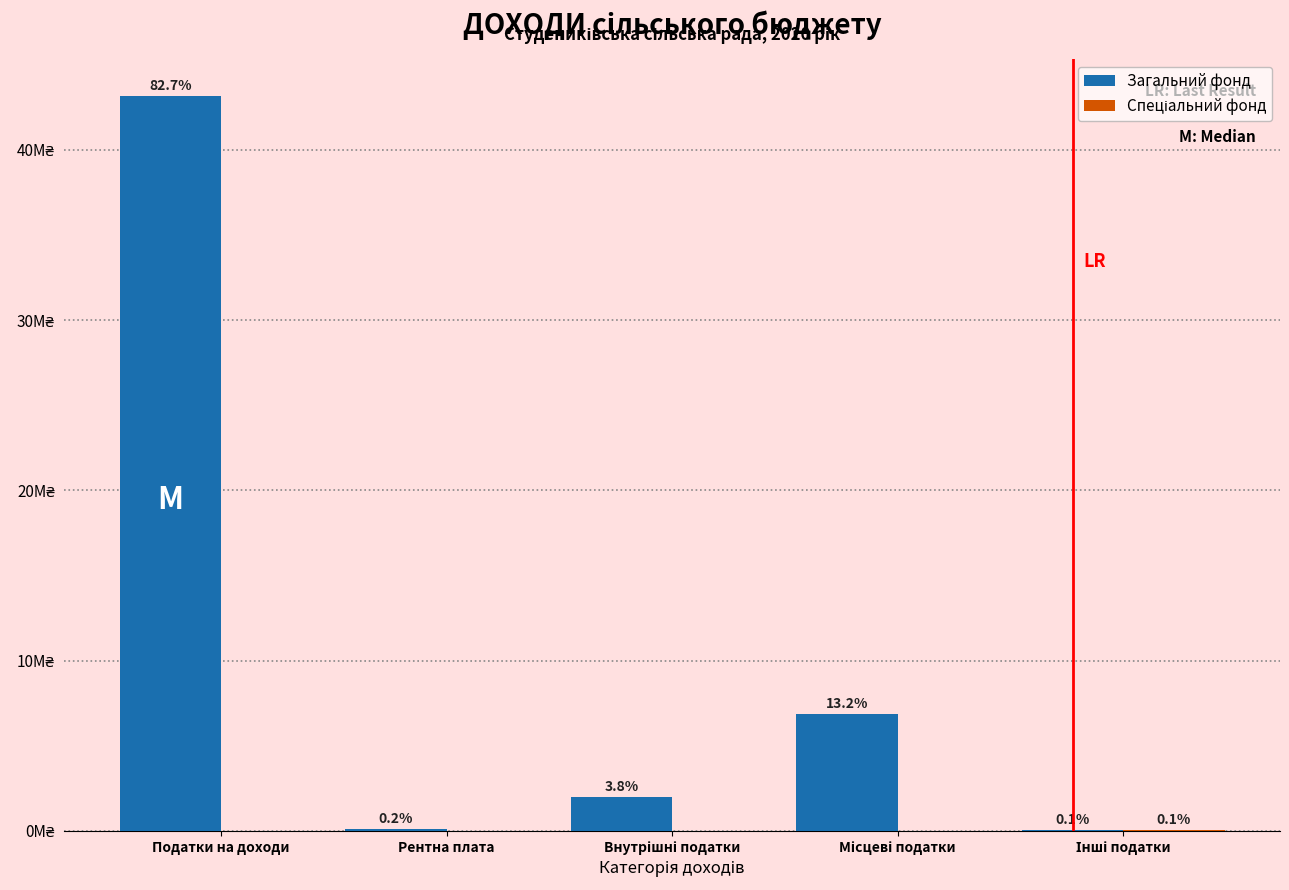

Reading left to right, extract all data points from this chart.

Загальний фонд: Податки на доходи=43150450	Рентна плата=103300	Внутрішні податки=1975000	Місцеві податки=6863700	Інші податки=56000
Спеціальний фонд: Податки на доходи=0	Рентна плата=0	Внутрішні податки=0	Місцеві податки=0	Інші податки=56000